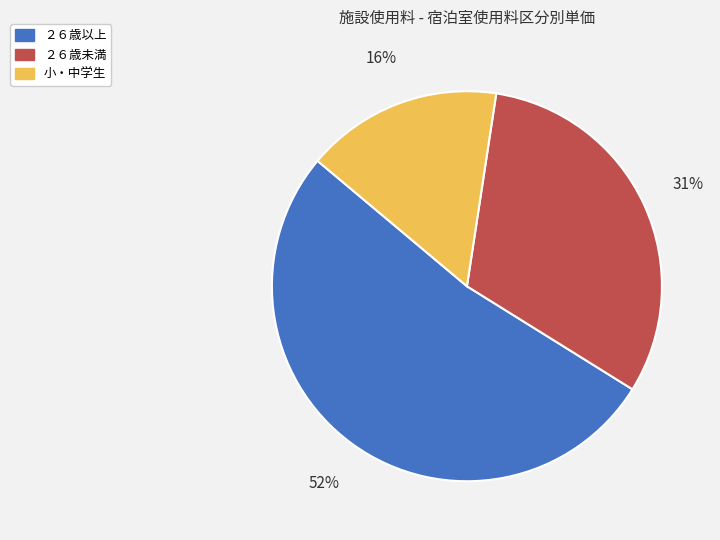

How many segments does this pie chart have?

3